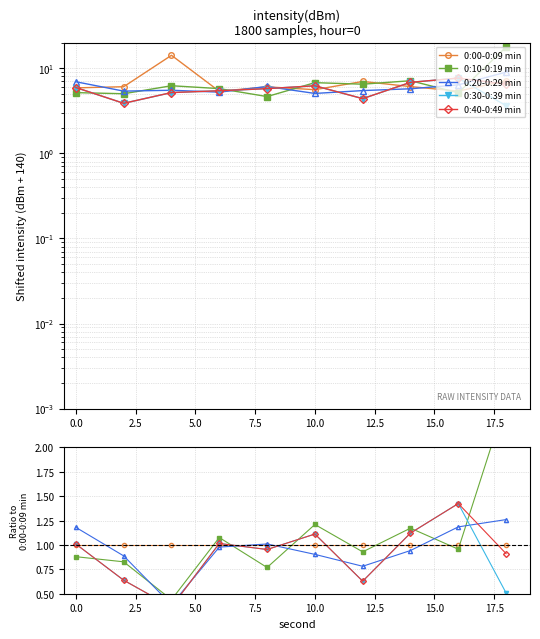

Is the value of 0:10-0:19 min at 10.0 greater than the value of 0:30-0:39 min at 7.5?

Yes